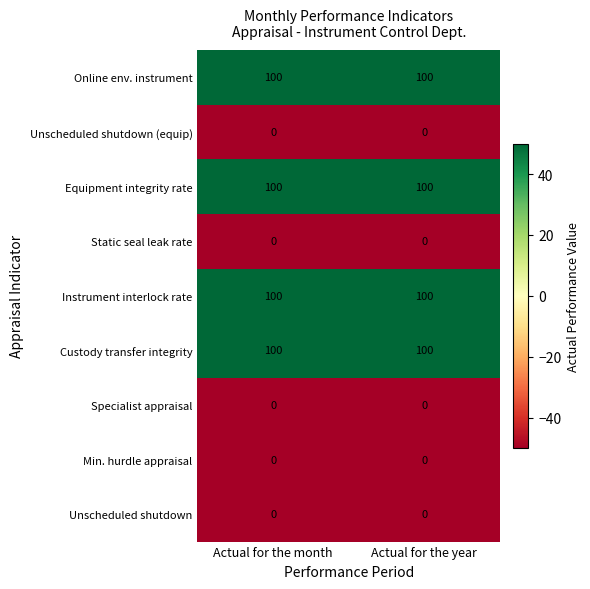

Reading left to right, extract all data points from this chart.

Online env. instrument: Actual for the month=100	Actual for the year=100
Unscheduled shutdown (equip): Actual for the month=0	Actual for the year=0
Equipment integrity rate: Actual for the month=100	Actual for the year=100
Static seal leak rate: Actual for the month=0	Actual for the year=0
Instrument interlock rate: Actual for the month=100	Actual for the year=100
Custody transfer integrity: Actual for the month=100	Actual for the year=100
Specialist appraisal: Actual for the month=0	Actual for the year=0
Min. hurdle appraisal: Actual for the month=0	Actual for the year=0
Unscheduled shutdown: Actual for the month=0	Actual for the year=0